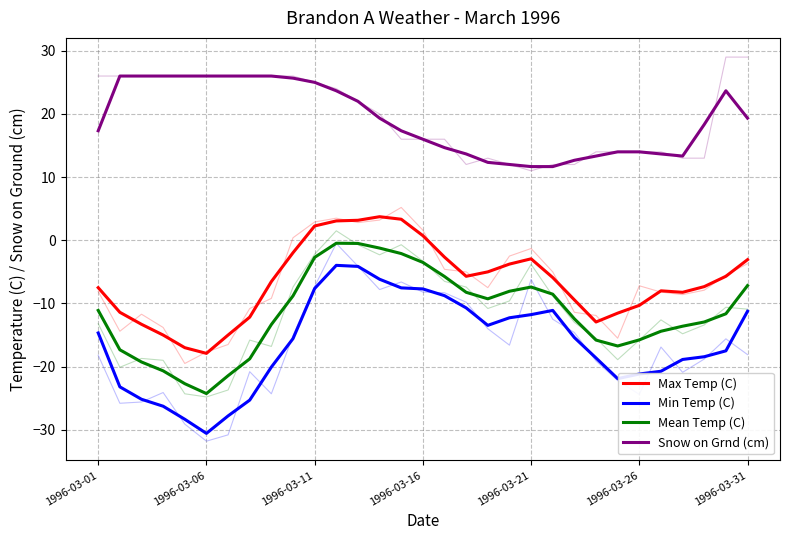

Is it true that Max Temp (C) equals -5.1 at 28?

False